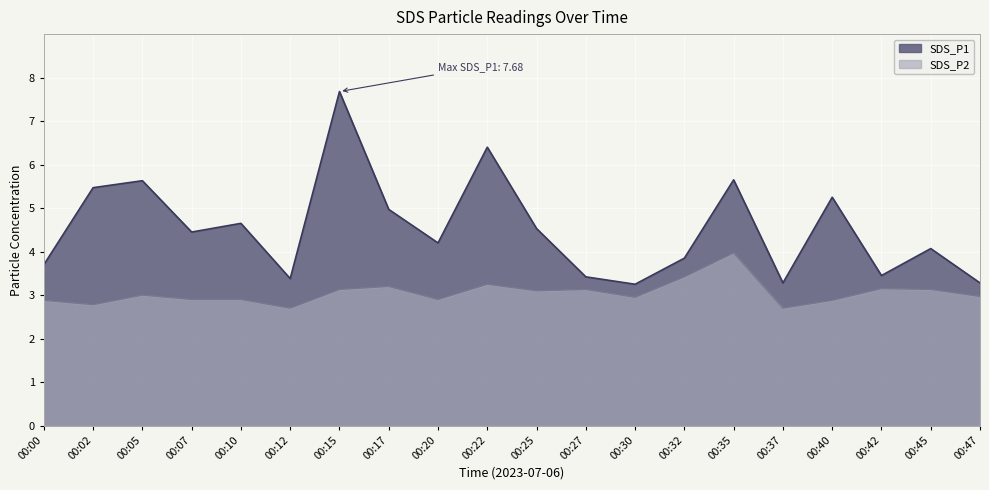

In SDS_P2, how many points are higher than both neighbors (excluding endpoints)?

6